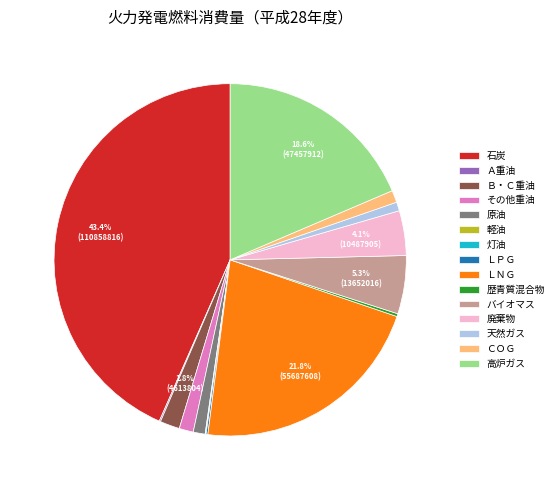

What percentage is the ＣＯＧ slice, to the nearest percent?

1%